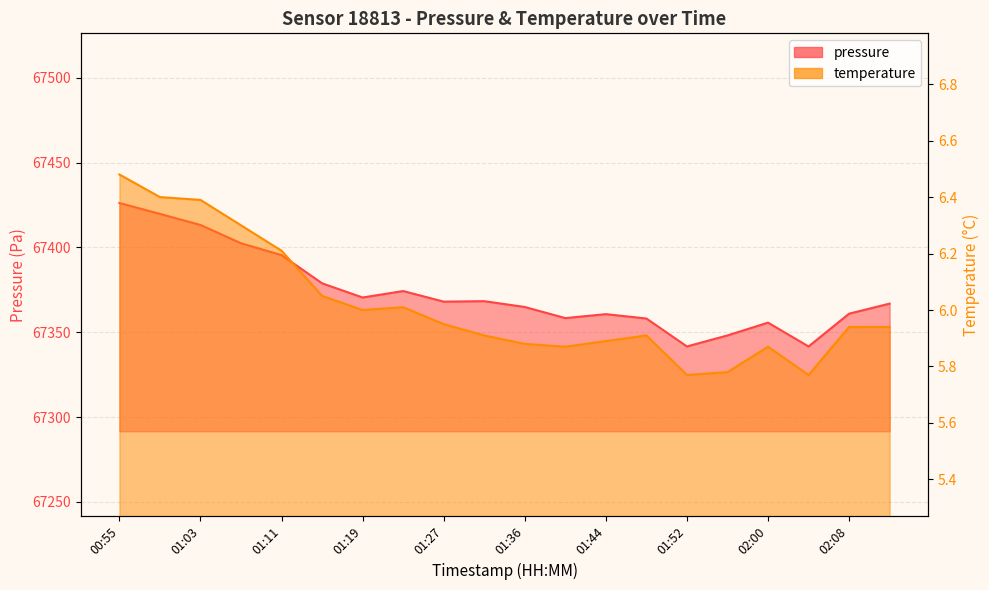

Is it true that temperature equals 2.1 at 01:40?

False